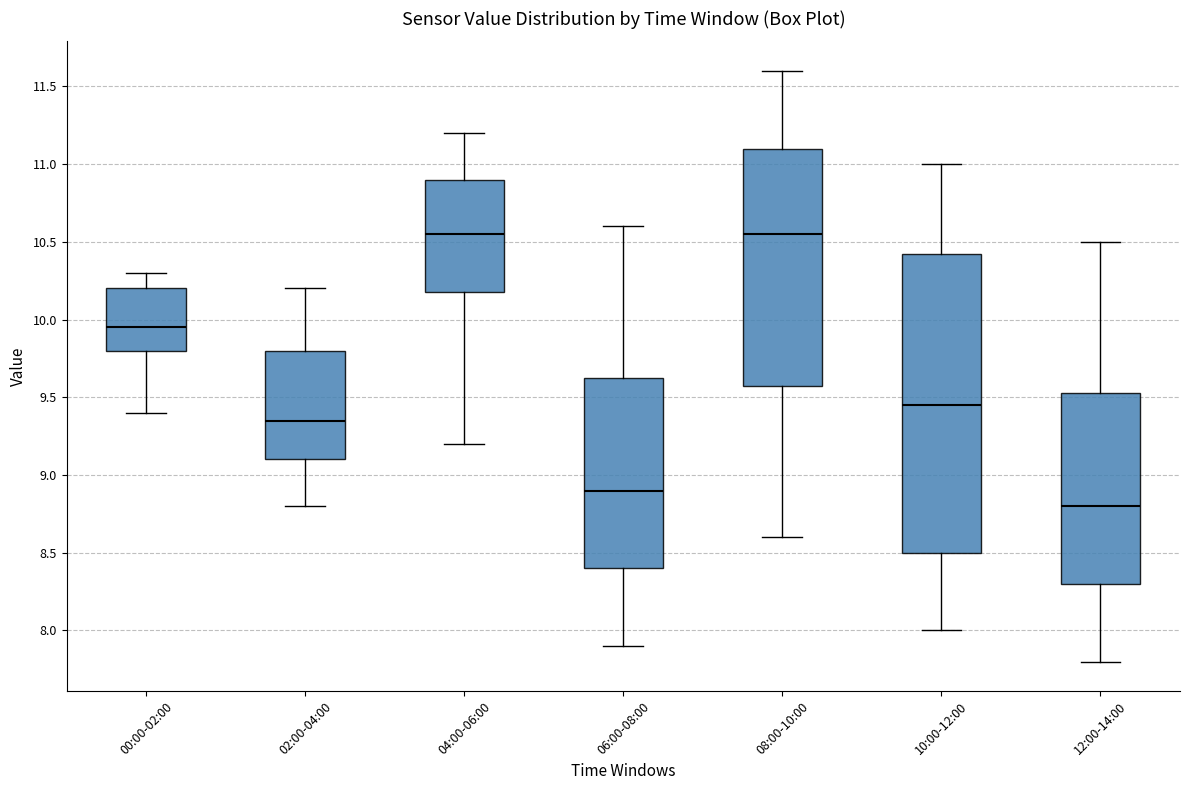

Where is the upper edge of the box for 04:00-06:00 on the y-axis? The values are not printed on the chart, so give them approximately, as read against the axis.

10.90